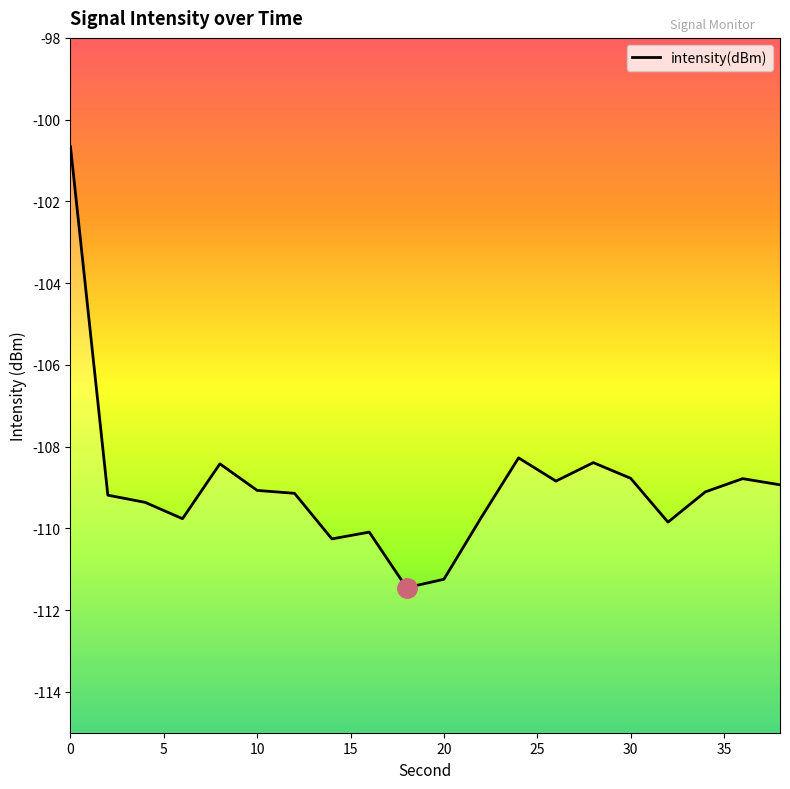

Reading left to right, extract all data points from this chart.

-100.7	-109.2	-109.4	-109.8	-108.4	-109.1	-109.1	-110.3	-110.1	-111.5	-111.2	-109.7	-108.3	-108.8	-108.4	-108.8	-109.8	-109.1	-108.8	-108.9